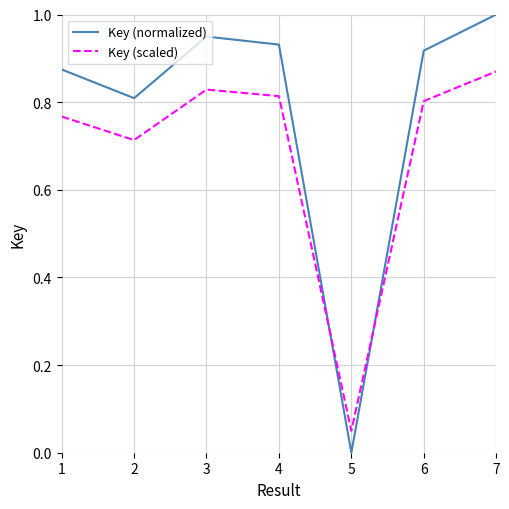

List the series in order of their overall mean, lowest first.

Key (scaled), Key (normalized)